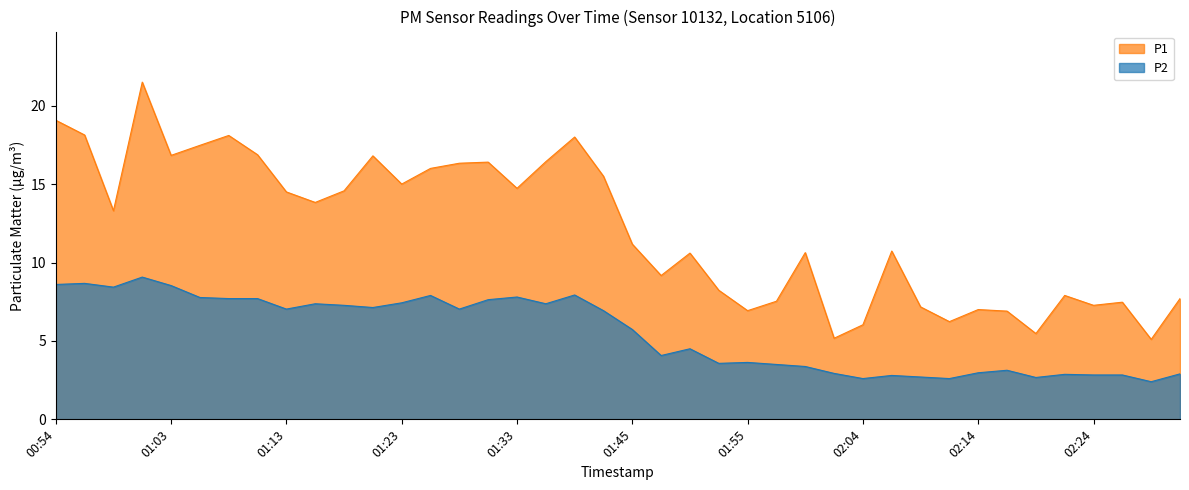

How many values in the P2 series exceed 6?

20